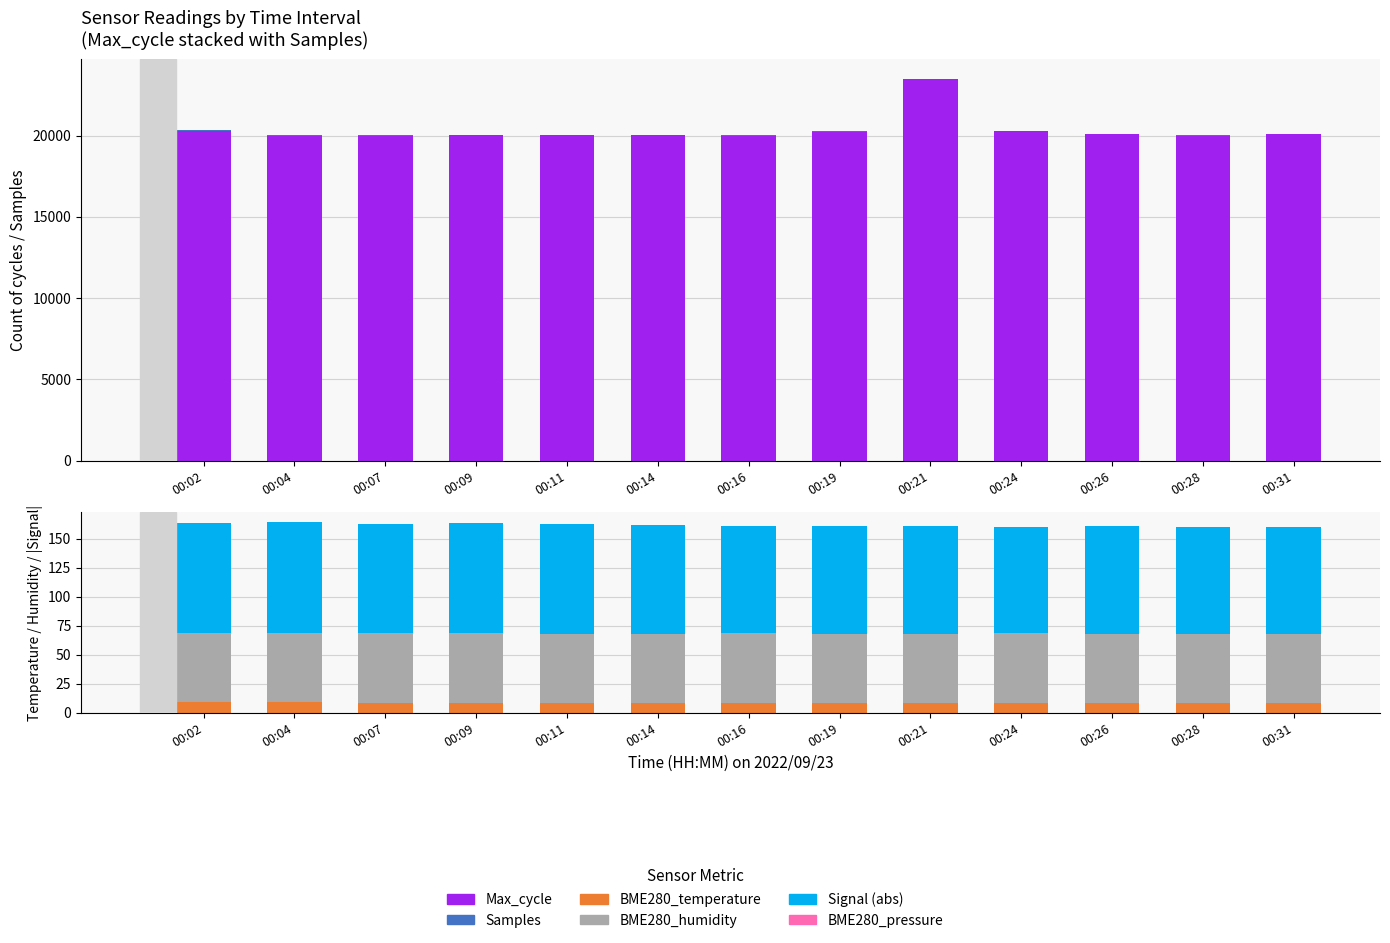

What are all the series names shown in the legend?

Max_cycle, Samples, BME280_temperature, BME280_humidity, Signal (abs)